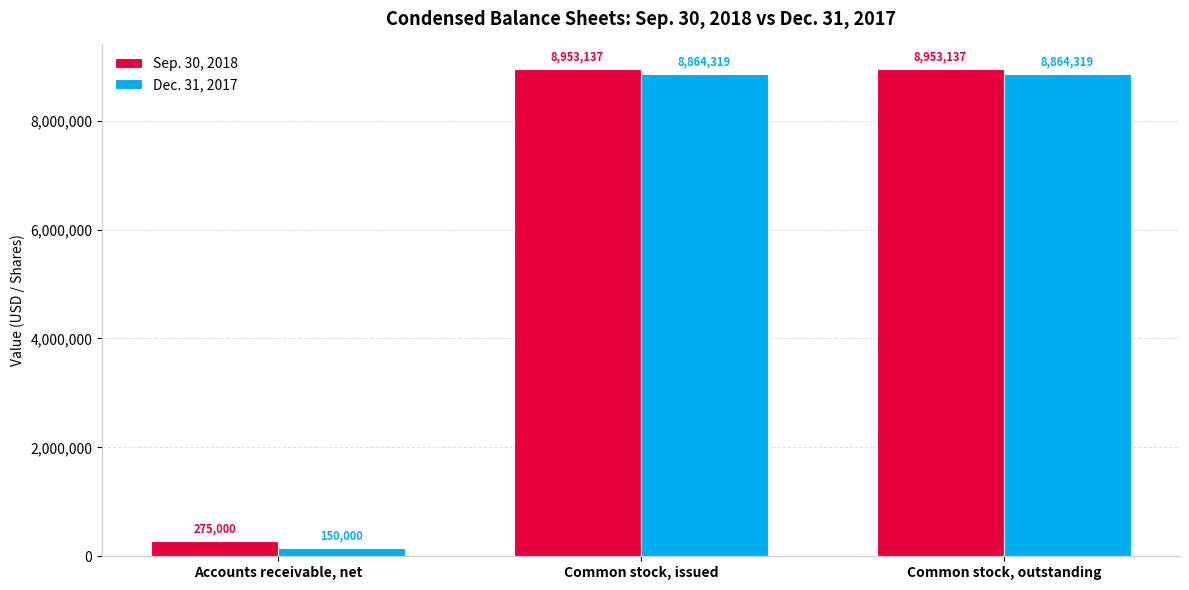

What is the label of the 3rd bar from the left?

Common stock, outstanding